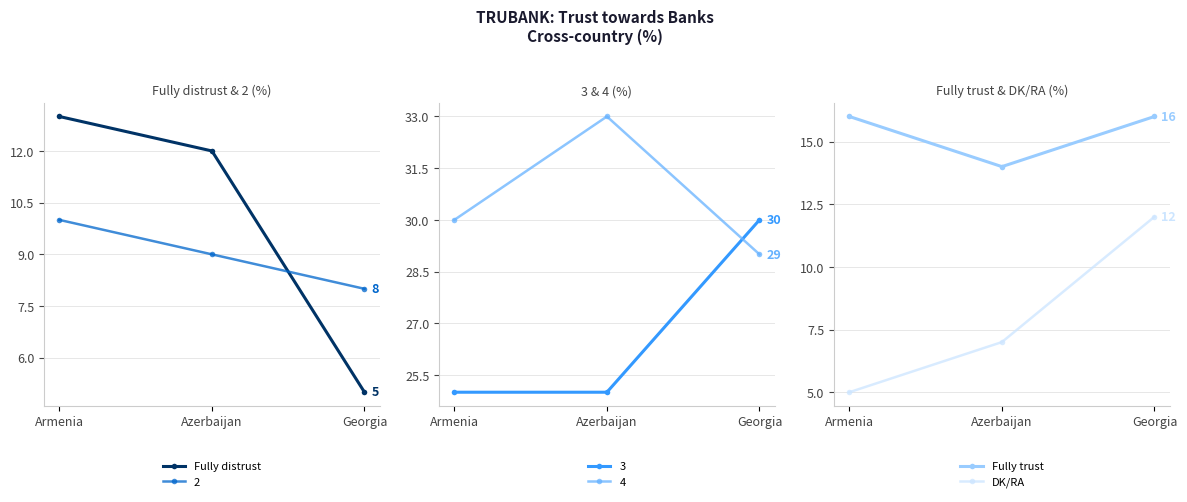

What is the greatest value displayed?

16